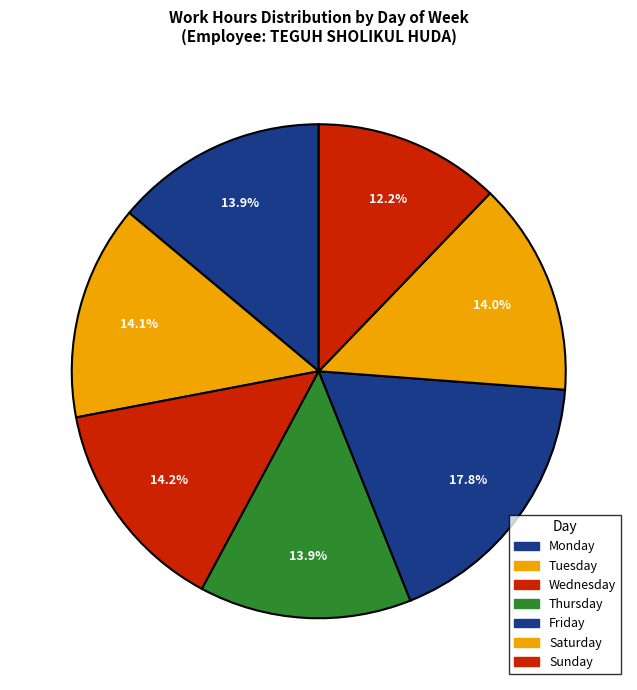

How many slices are in this pie chart?

7